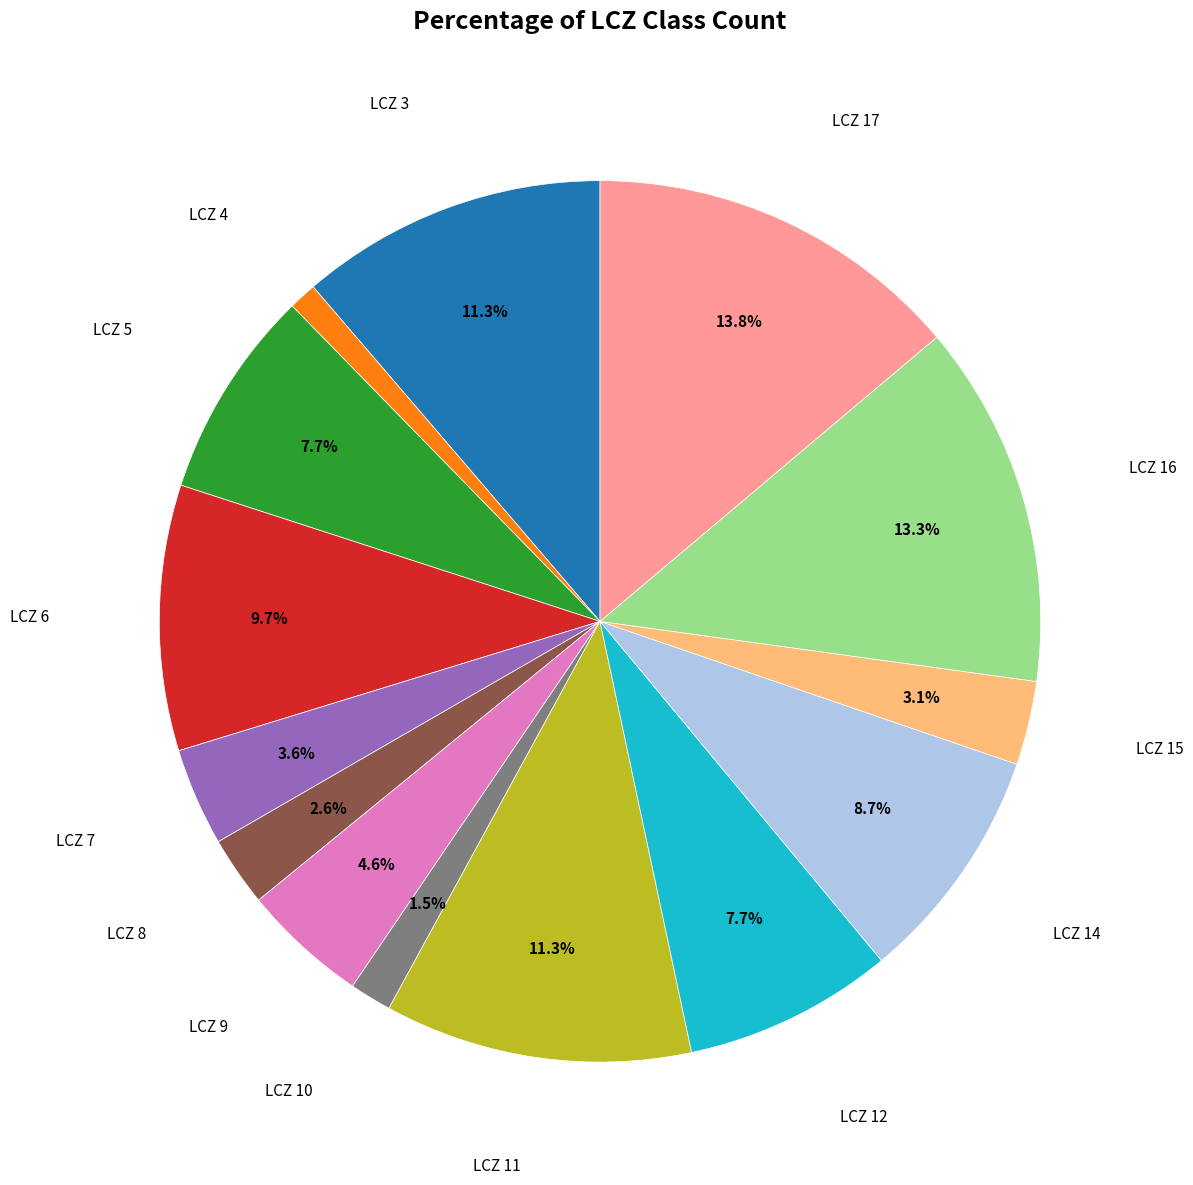

What is the smallest slice in the pie chart?

LCZ 4